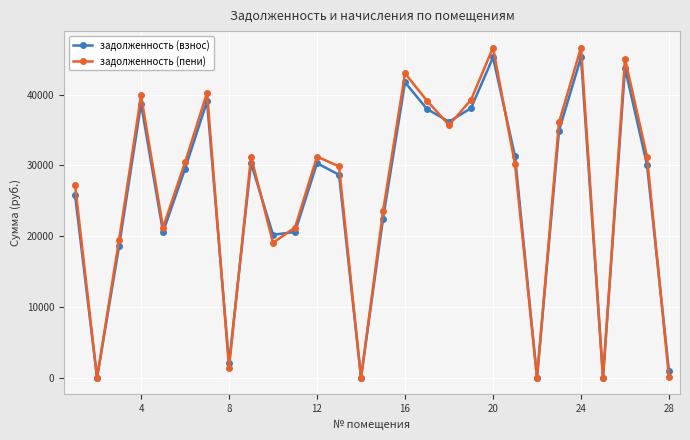

What is the greatest value displayed?

46649.0